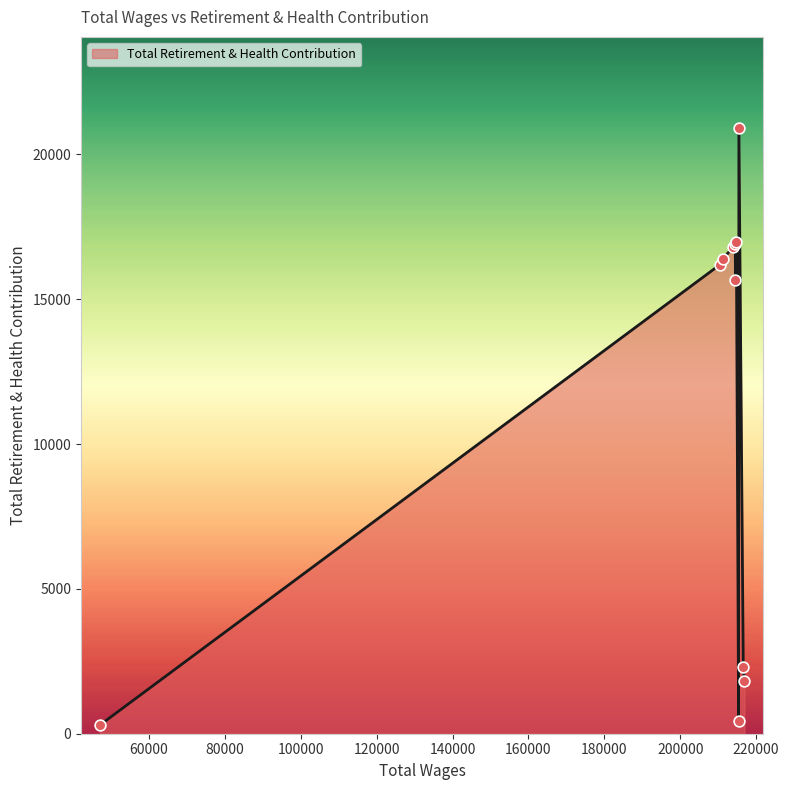

What is the difference between the maximum and minimum values?

20616